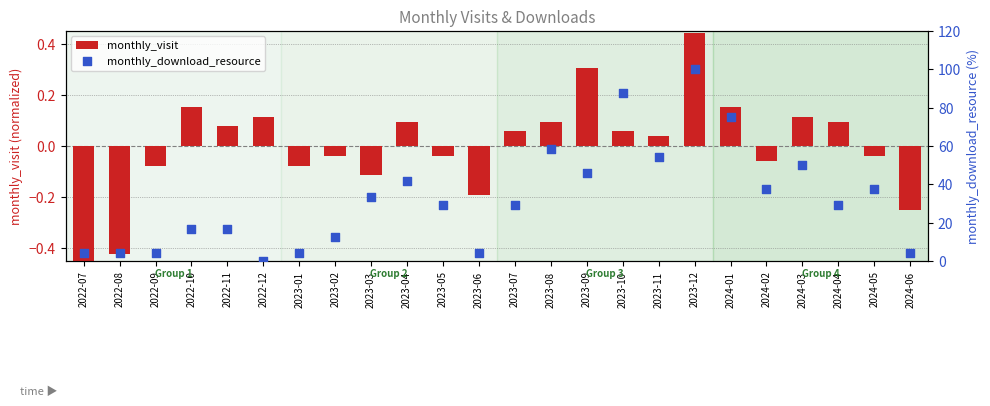

What are all the series names shown in the legend?

monthly_visit, monthly_download_resource